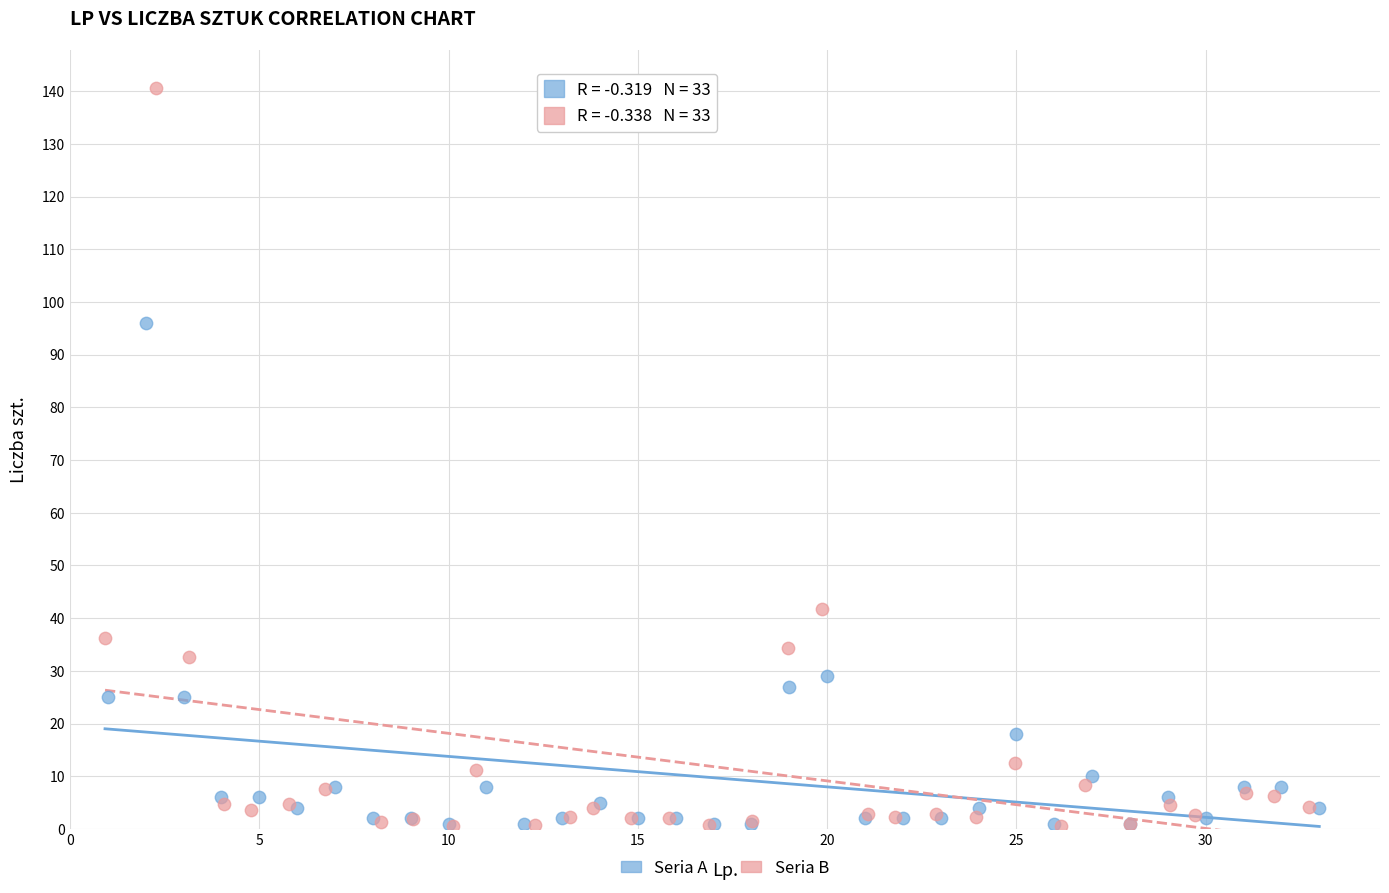

Which series has the widest spread of Y values?

Seria B